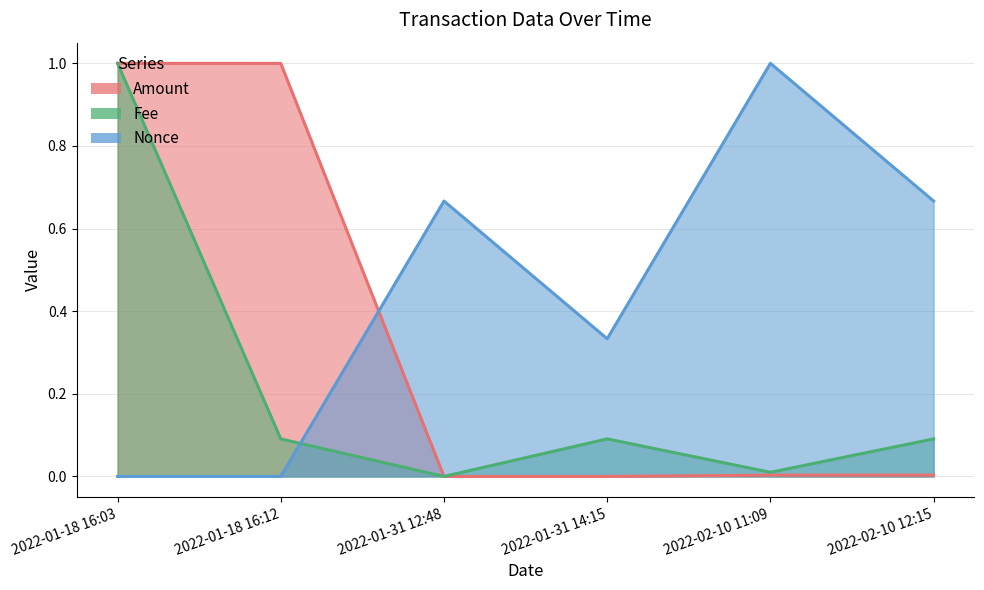

How many interior local peaks does the Nonce series have?

2